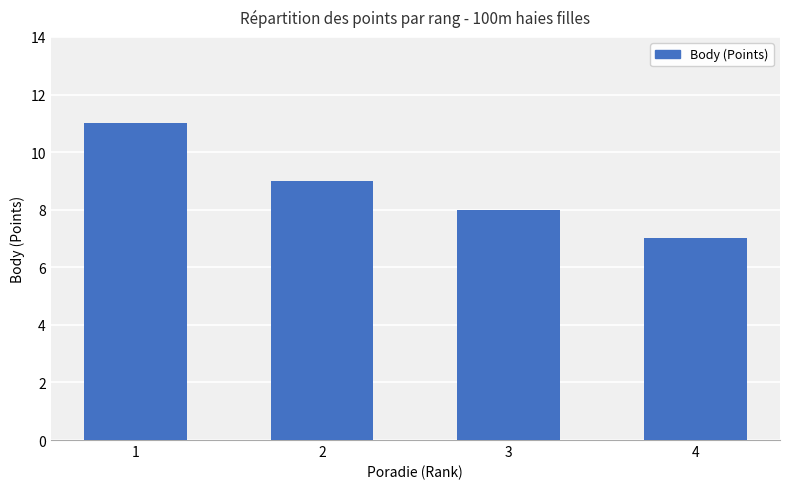

Does the chart contain any negative values?

No